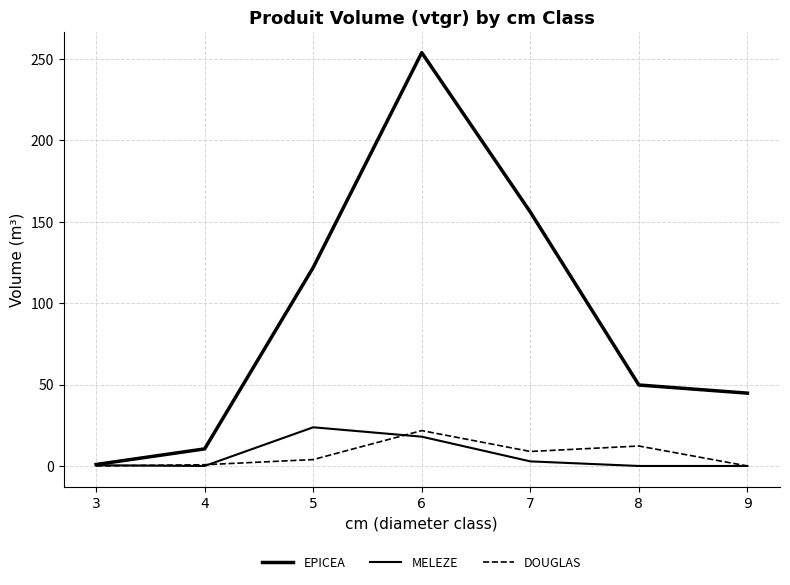

Reading right to left, transcribe all the data shown in this chart.

EPICEA: 44.7	49.7	155.9	253.8	121.9	10.5	0.9
MELEZE: 0.0	0.0	2.8	18.0	23.8	0.0	0.4
DOUGLAS: 0.0	12.3	8.9	21.7	3.9	0.8	0.0